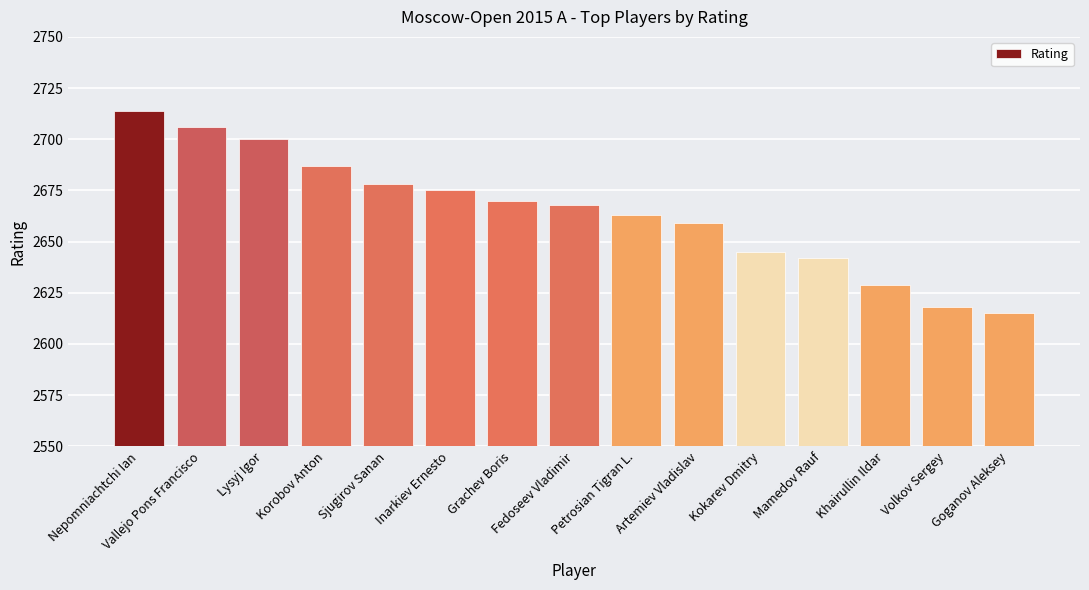

The value at Korobov Anton is 4751. True or false?

False